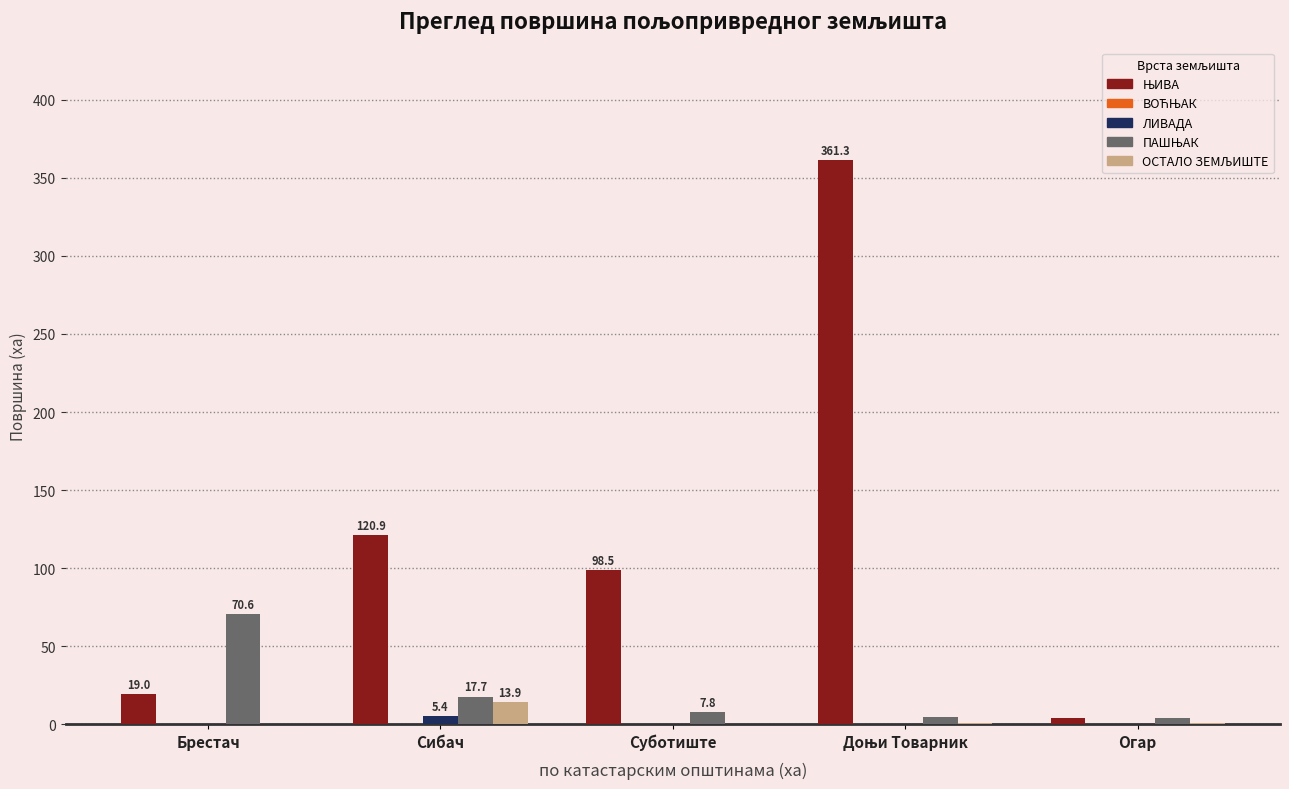

What is the maximum value shown in the chart?

361.3